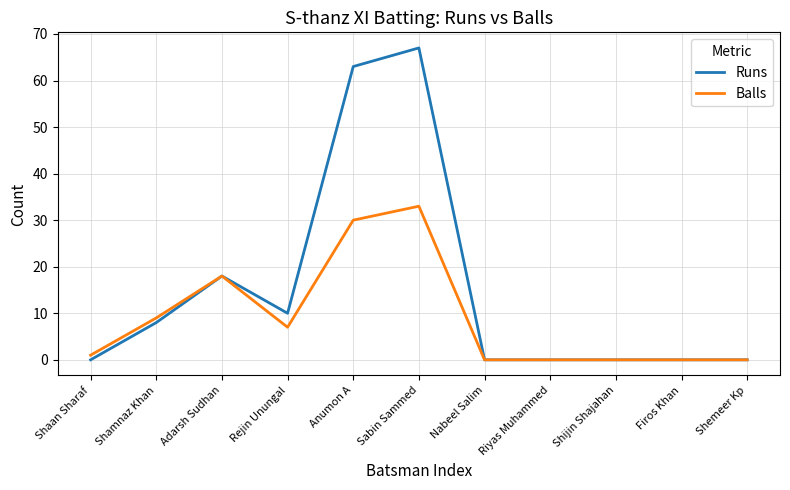

What is the difference between the Balls values at Shijin Shajahan and Shaan Sharaf?

1